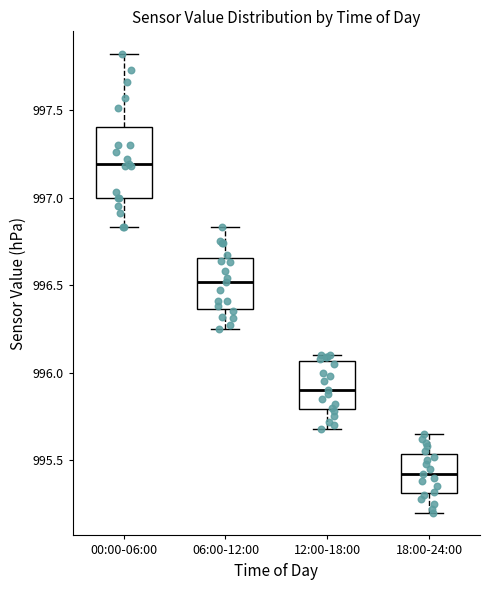

Reading left to right, read every box against the y-axis: the position of its median line, the range the box covers, and the ends of its whiskers. The values are not printed on the chart, so give them approximately, as read against the axis.

00:00-06:00: median 997.20, box 997.00 to 997.40, whiskers 996.85 to 997.80
06:00-12:00: median 996.50, box 996.35 to 996.65, whiskers 996.25 to 996.85
12:00-18:00: median 995.90, box 995.80 to 996.05, whiskers 995.70 to 996.10
18:00-24:00: median 995.40, box 995.30 to 995.55, whiskers 995.20 to 995.65